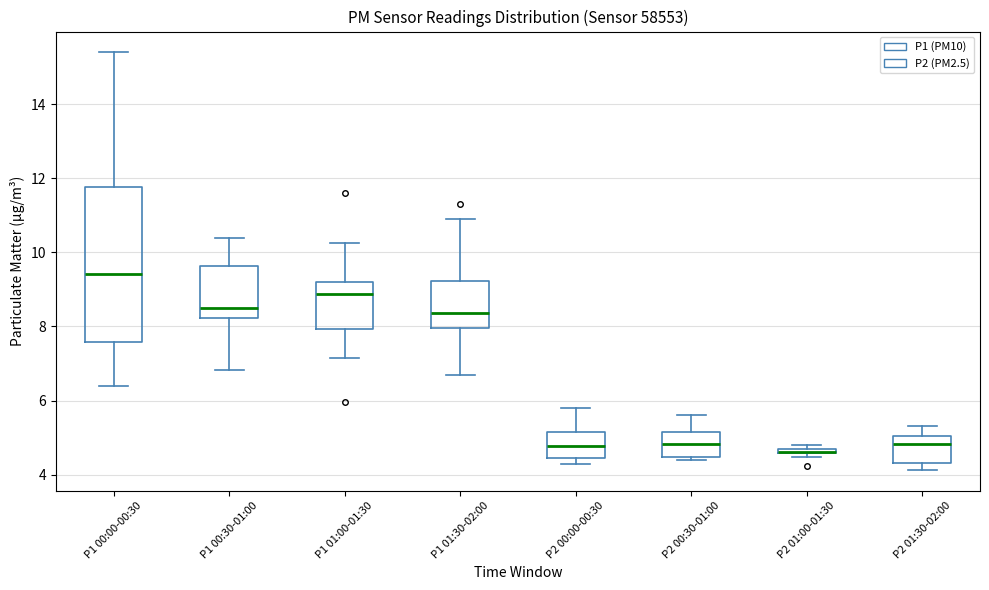

Where is the upper edge of the box for P2 00:00-00:30 on the y-axis? The values are not printed on the chart, so give them approximately, as read against the axis.

5.2